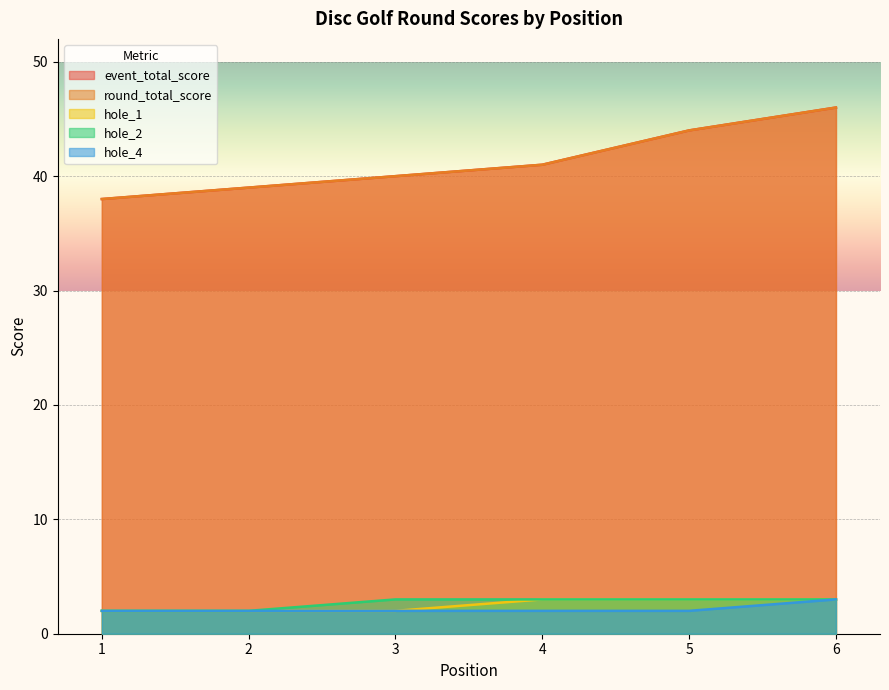

Reading left to right, what are all the values shown in this chart?

event_total_score: 1=38	2=39	3=40	4=41	5=44	6=46
round_total_score: 1=38	2=39	3=40	4=41	5=44	6=46
hole_1: 1=2	2=2	3=2	4=3	5=3	6=3
hole_2: 1=2	2=2	3=3	4=3	5=3	6=3
hole_4: 1=2	2=2	3=2	4=2	5=2	6=3